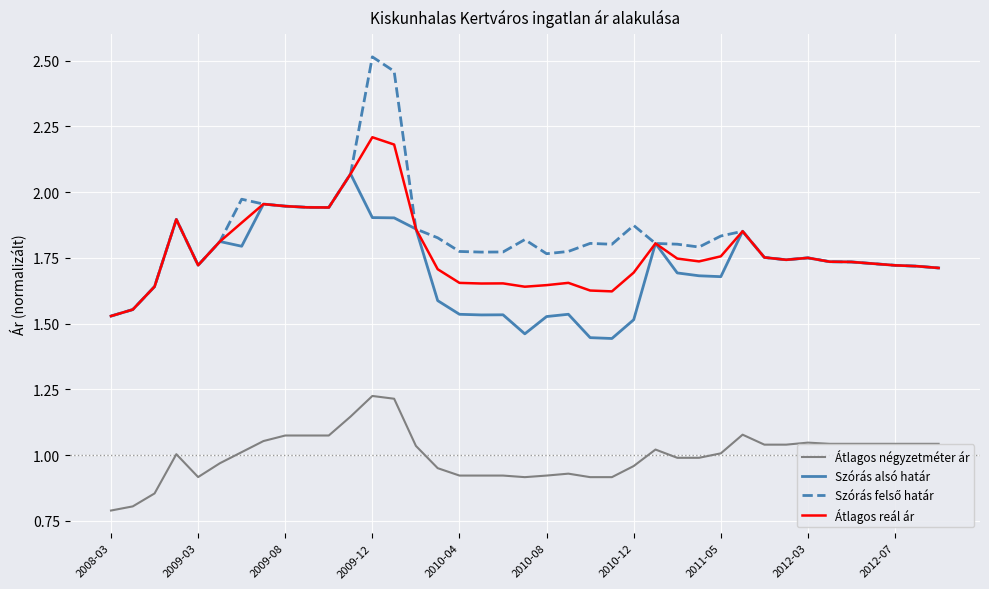

True or false: Átlagos négyzetméter ár and Szórás alsó határ intersect in this chart.

False